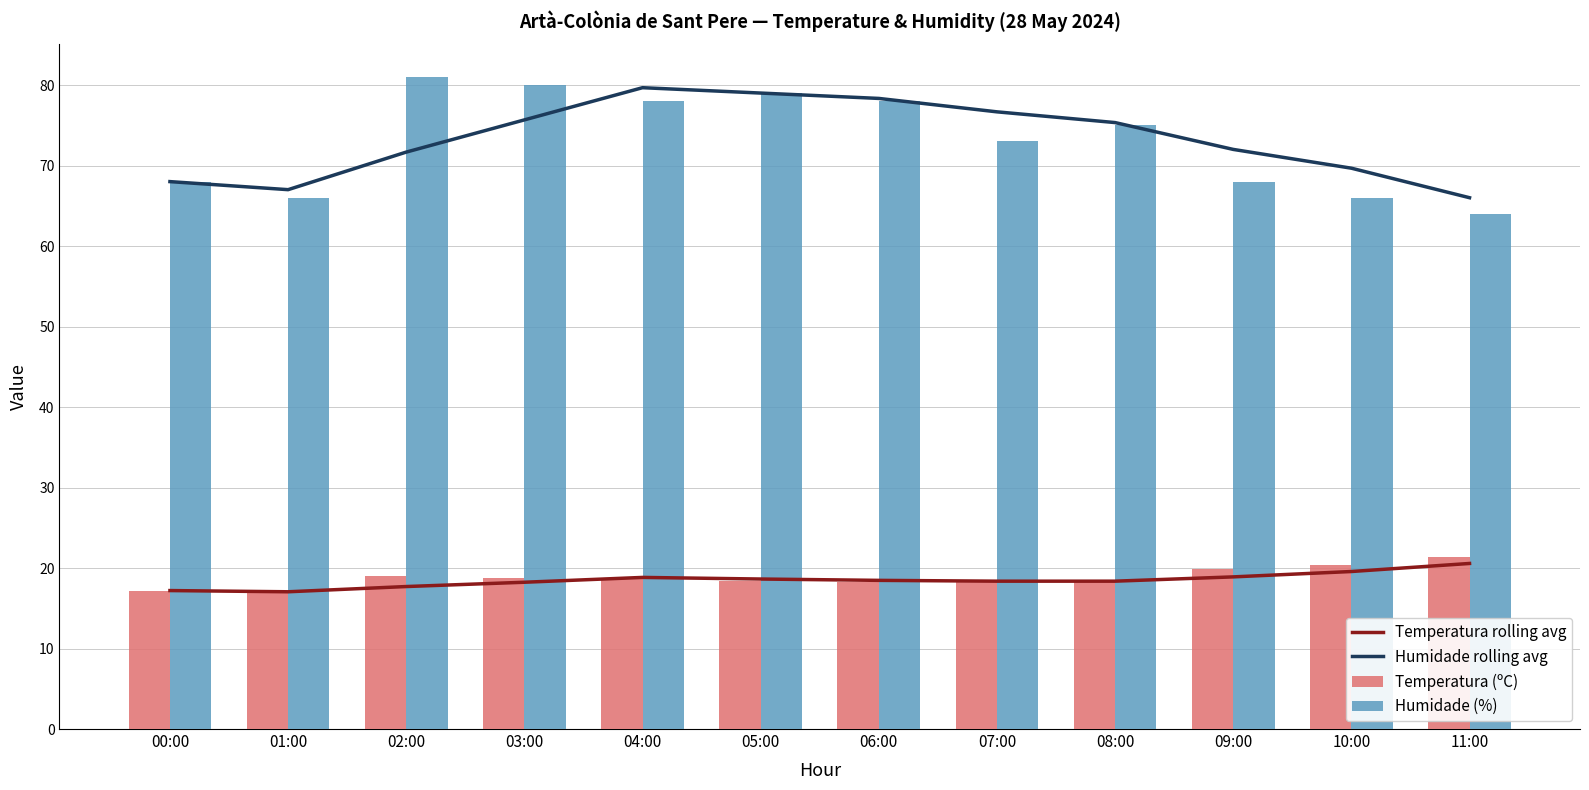

Reading right to left, list all the values displayed in this chart.

Temperatura rolling avg: 20.6	19.6	18.9	18.4	18.4	18.5	18.6	18.8	18.2	17.7	17.0	17.2
Humidade rolling avg: 66.0	69.7	72.0	75.3	76.7	78.3	79.0	79.7	75.7	71.7	67.0	68.0
Temperatura (ºC): 21.4	20.4	19.9	18.4	18.4	18.3	18.4	18.7	18.8	19.0	16.9	17.2
Humidade (%): 64.0	66.0	68.0	75.0	73.0	78.0	79.0	78.0	80.0	81.0	66.0	68.0